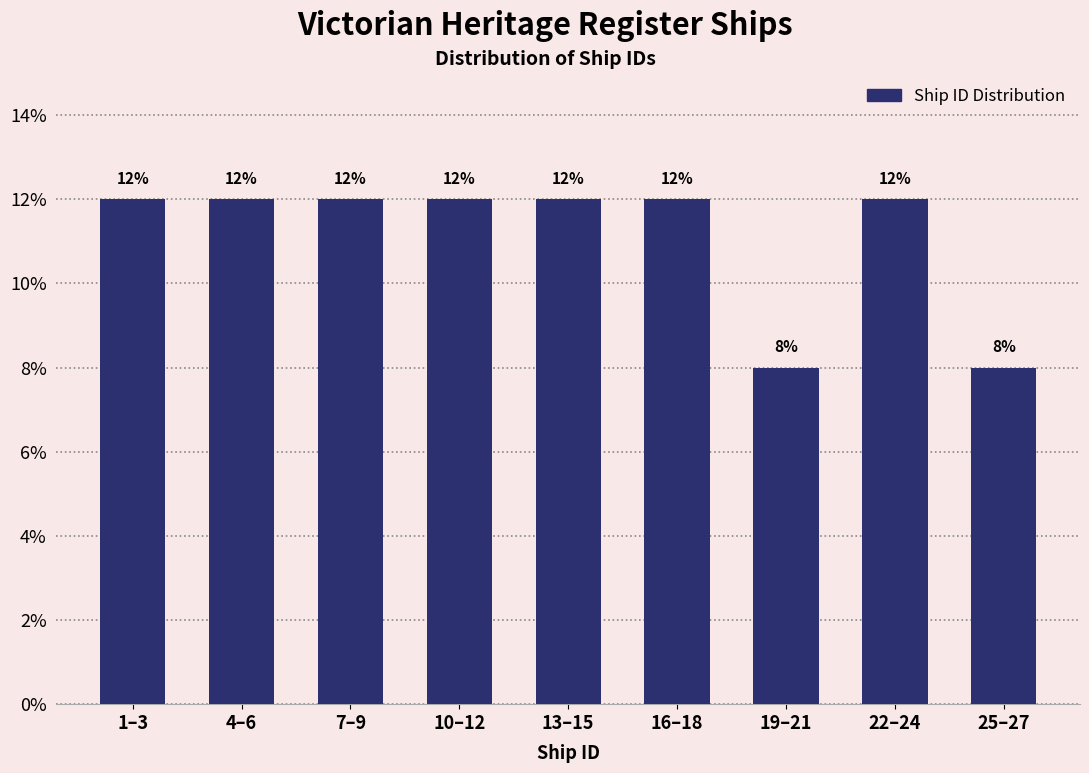

Reading left to right, list all the values displayed in this chart.

12	12	12	12	12	12	8	12	8